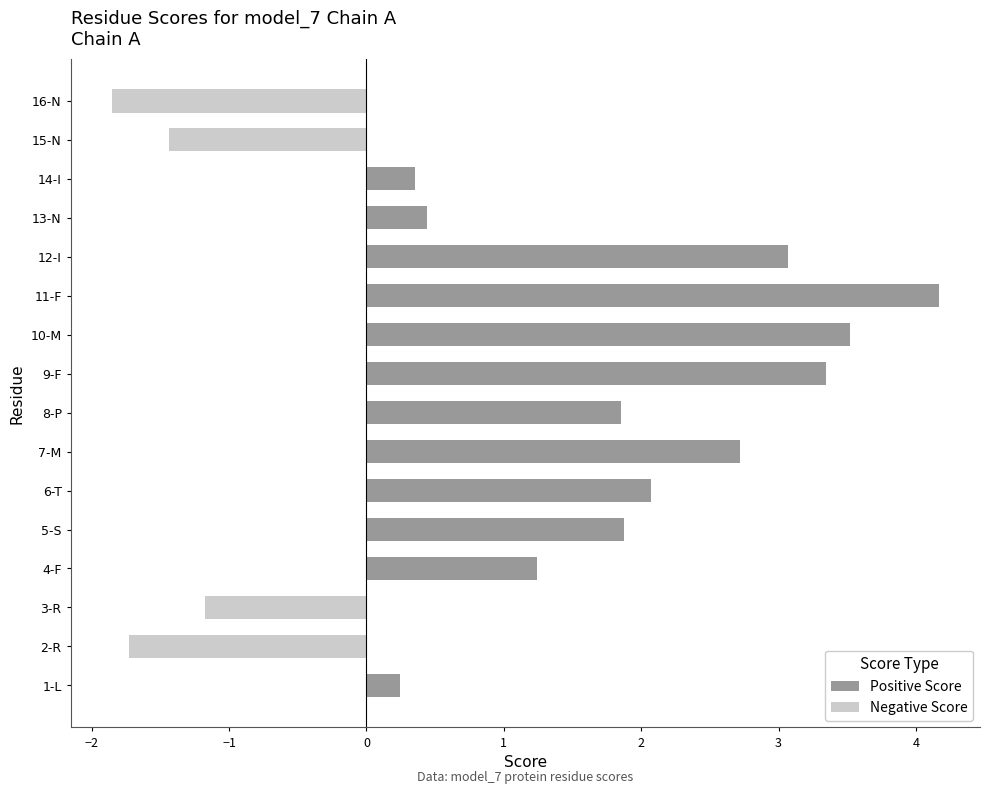

What is the average value of the Positive Score series?

1.6